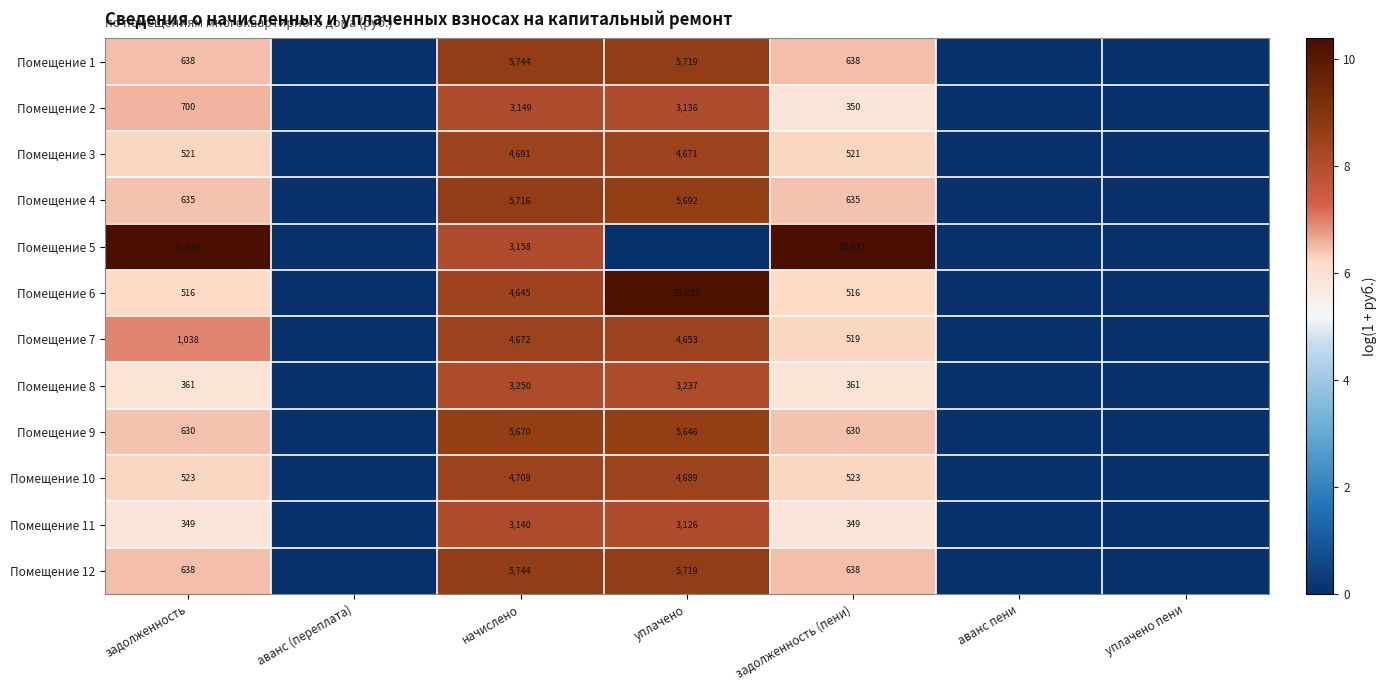

What is the total value across all series at задолженность (пени)?

38351